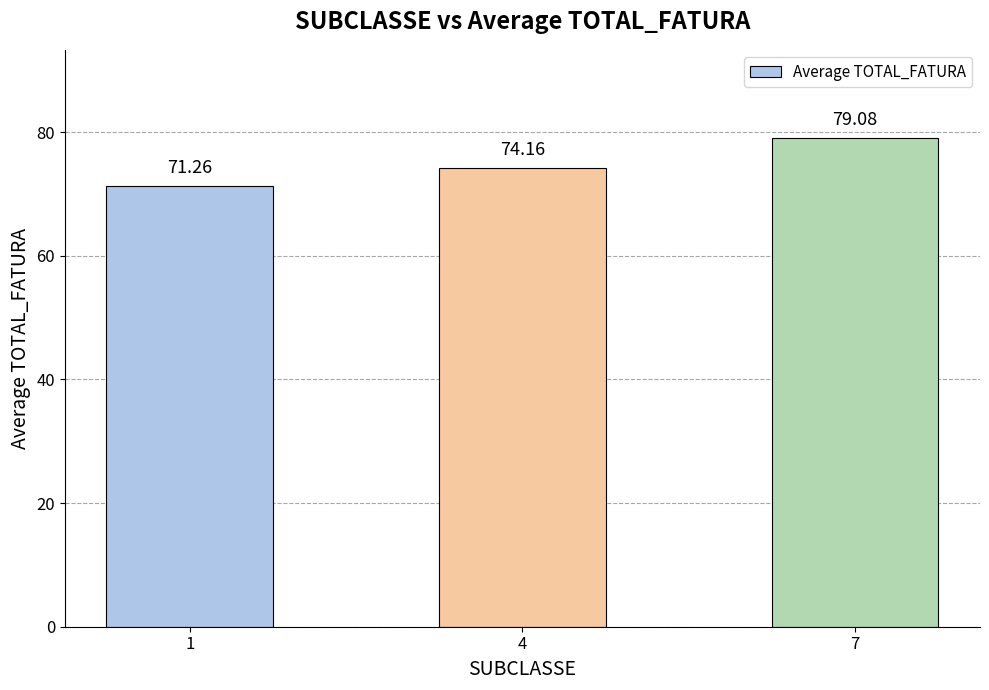

Where is the data nearest to the value 75?

4